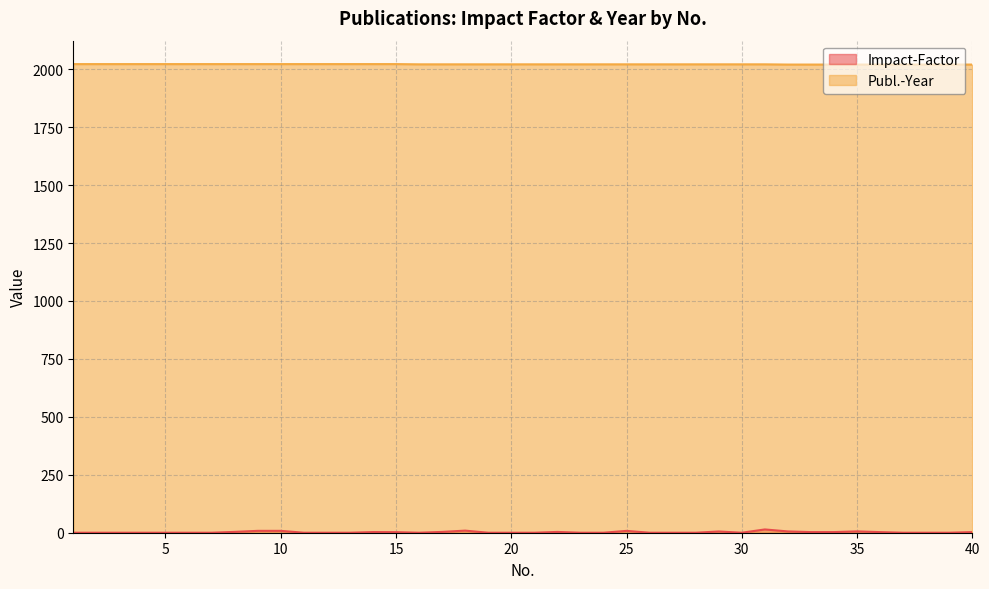

What is the value of the Publ.-Year point at the 2nd from the left?

2022.0